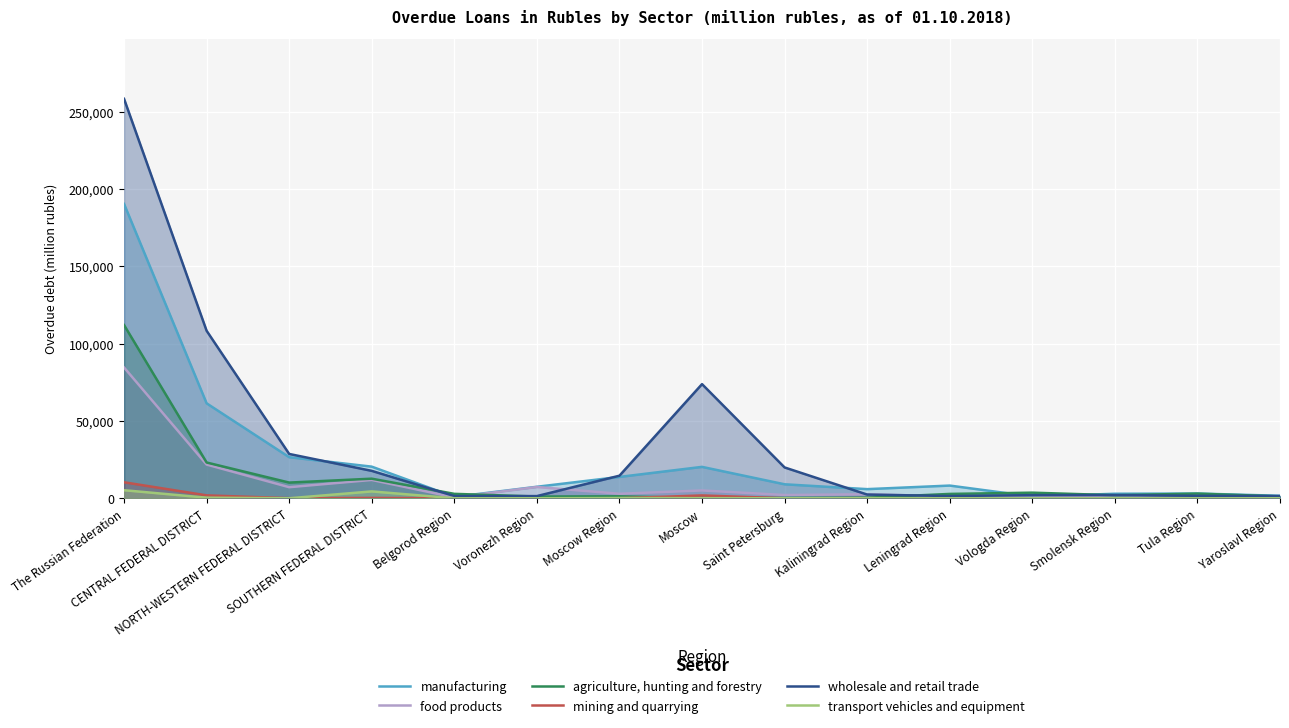

What value does the agriculture, hunting and forestry series have at Moscow, to the nearest 10?

160